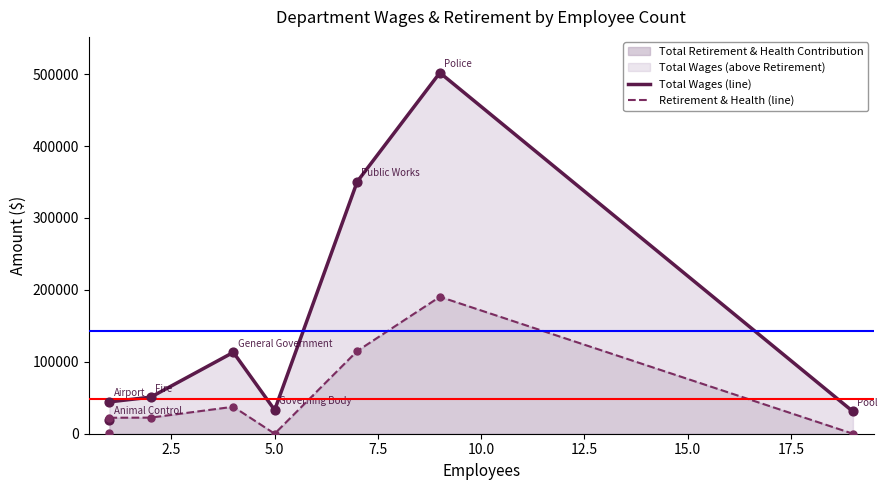

Which series contains the highest Y value?

Total Wages